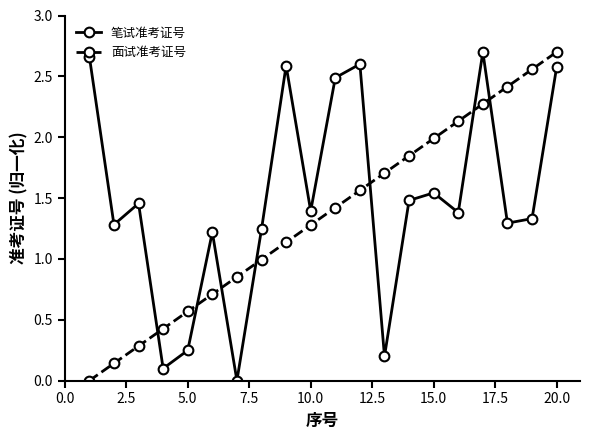

What are all the series names shown in the legend?

笔试准考证号, 面试准考证号